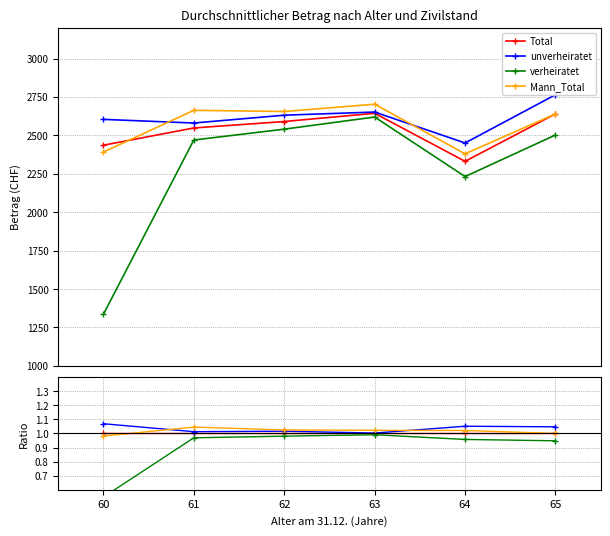

Reading left to right, what are all the values shown in this chart?

Total: 1.0	1.0	1.0	1.0	1.0	1.0
unverheiratet: 1.1	1.0	1.0	1.0	1.1	1.0
verheiratet: 0.5	1.0	1.0	1.0	1.0	0.9
Mann_Total: 1.0	1.0	1.0	1.0	1.0	1.0